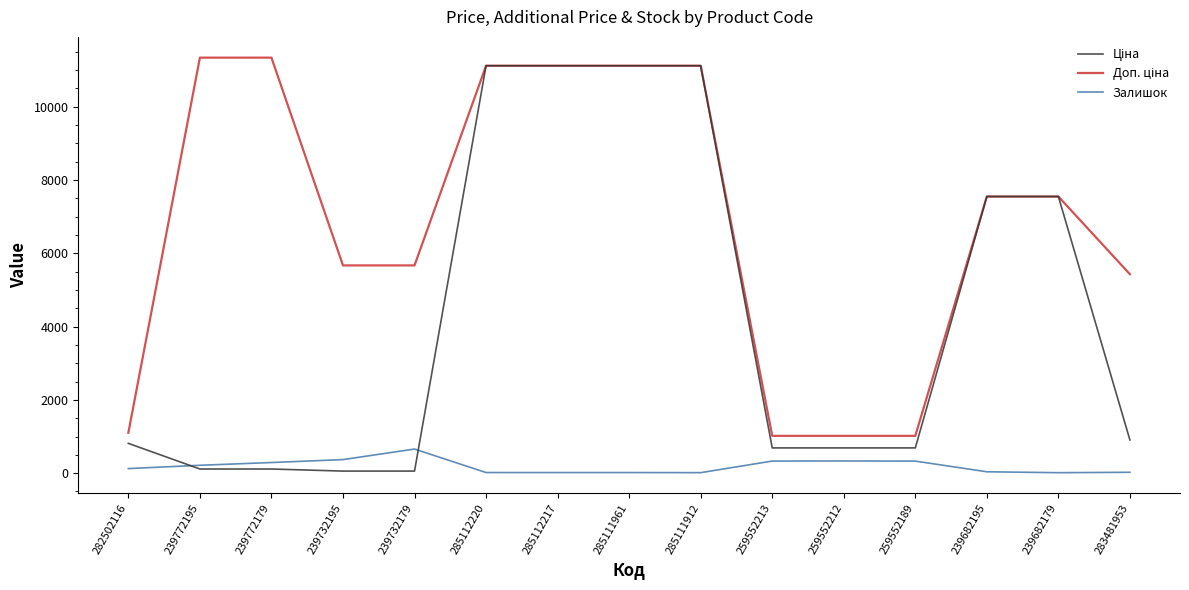

What is the total value across all series at 259552212?

2039.9